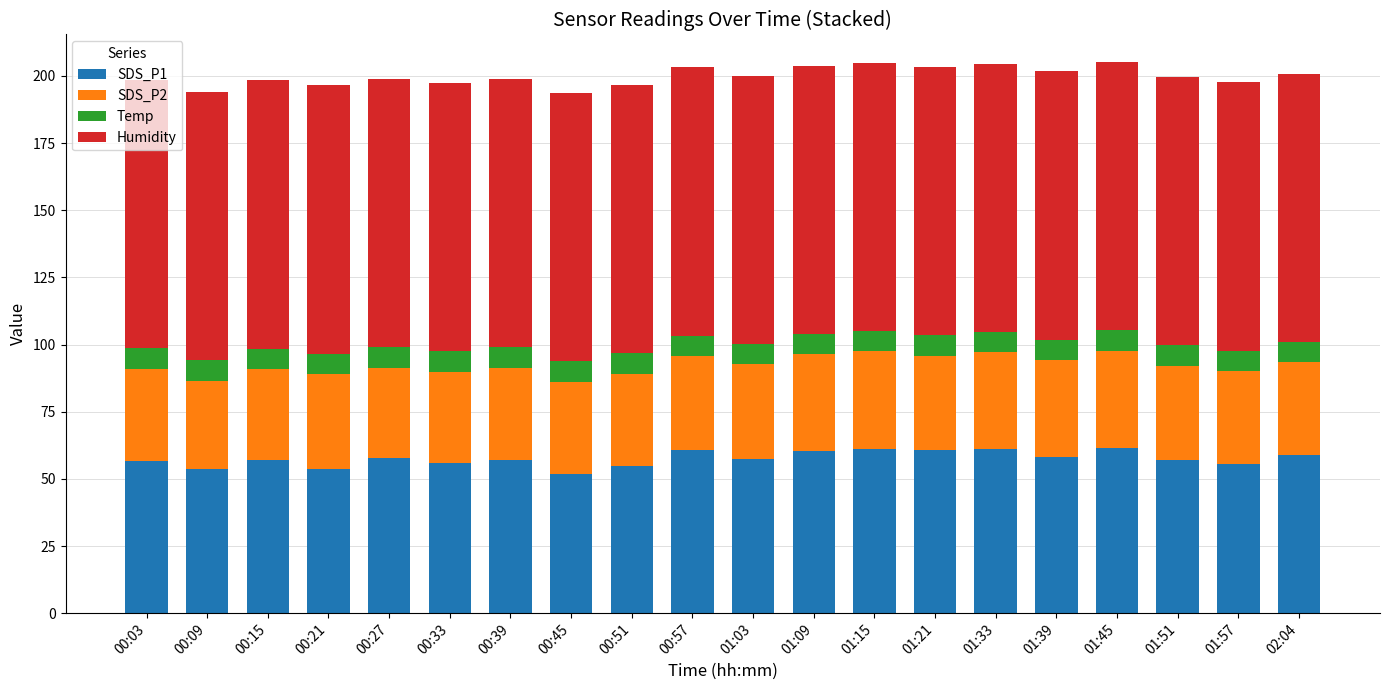

What is the highest value of the SDS_P1 series?

61.5